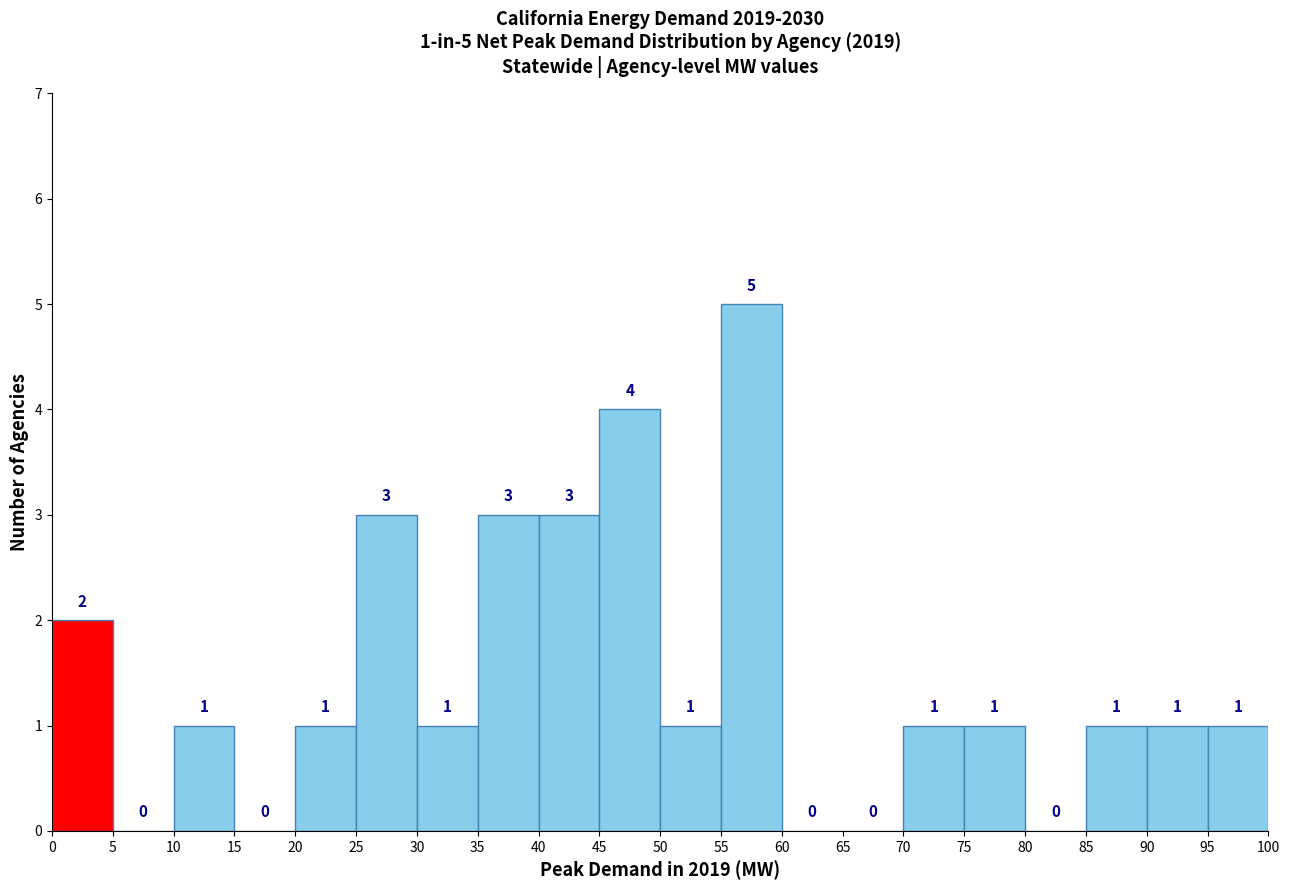

Over which range of the x-axis is the bar tallest?

55 to 60